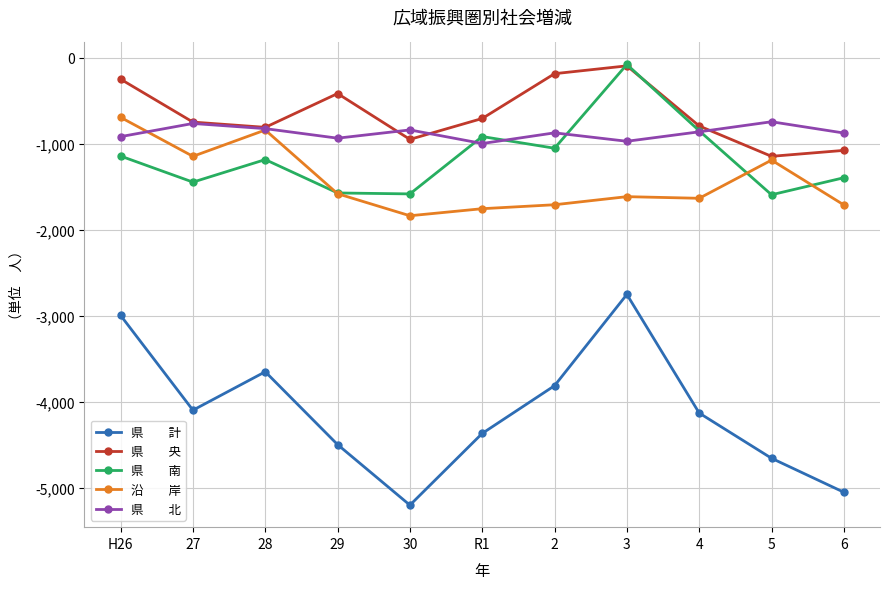

What is the minimum value shown in the chart?

-5200